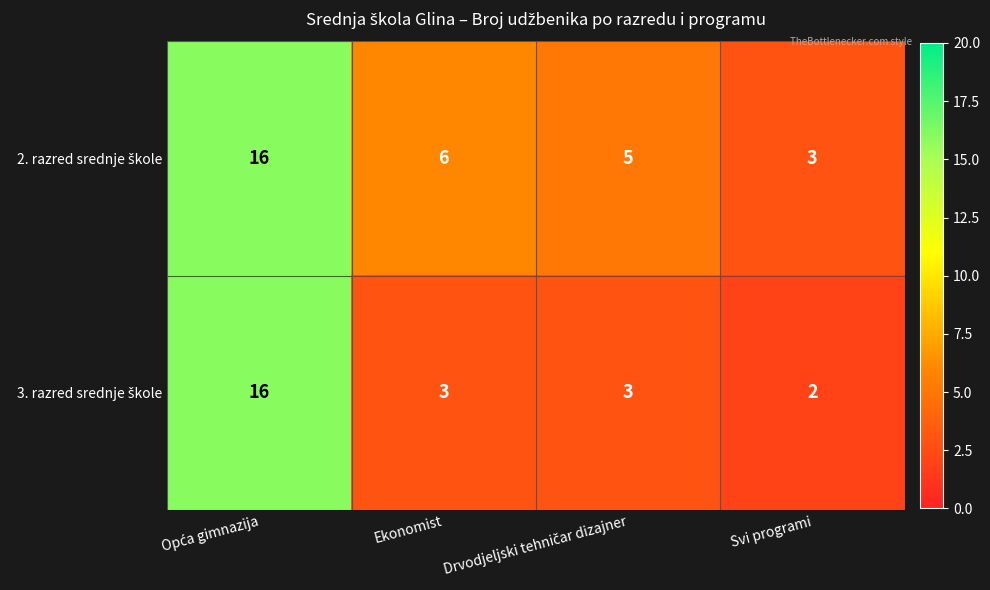

What is the maximum value shown in the chart?

16